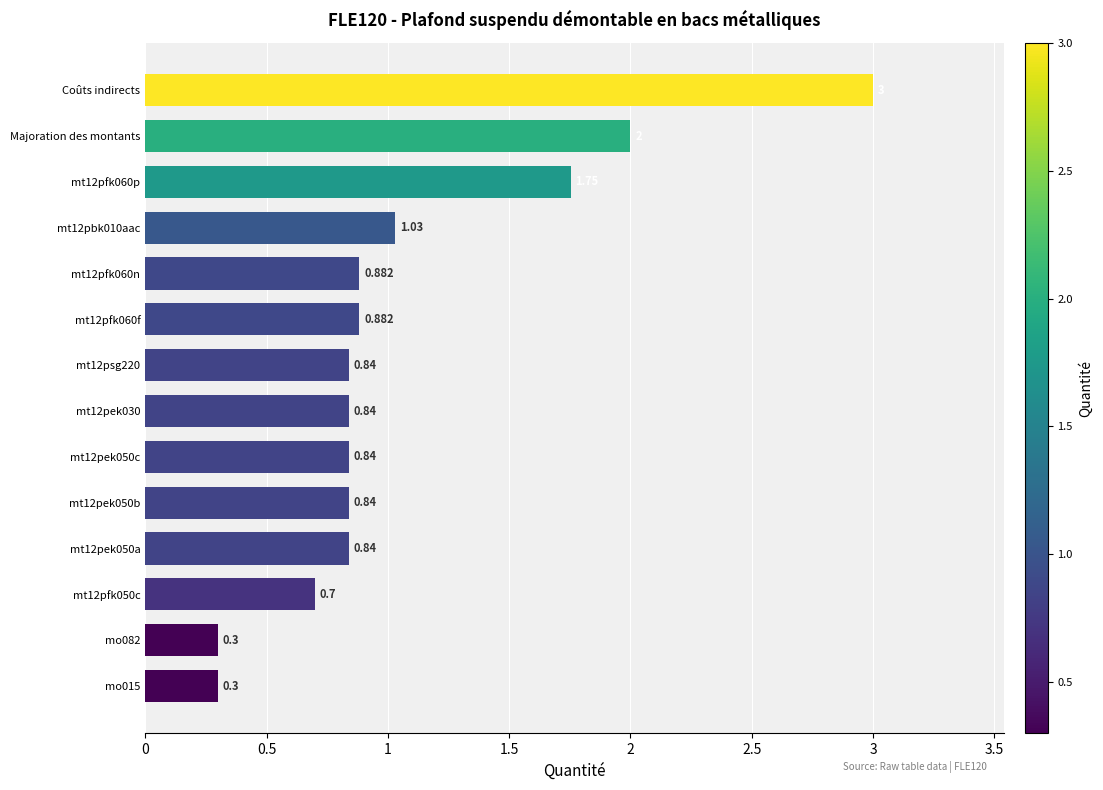

Which has a higher value, Majoration des montants or mo082?

Majoration des montants